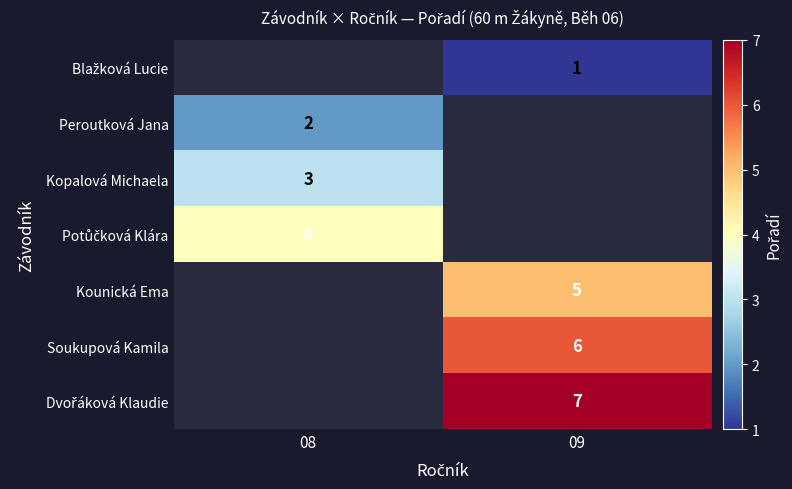

True or false: Kopalová Michaela has a value of 1 at 08.

False